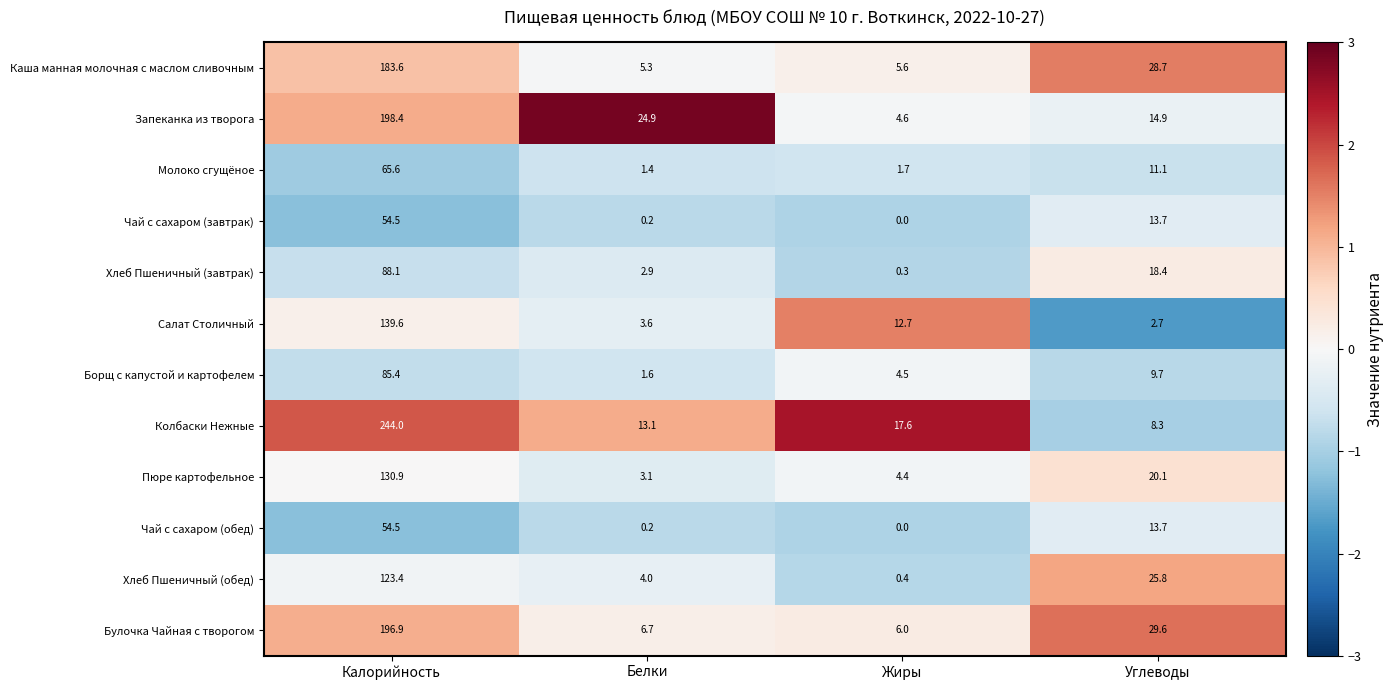

At how many categories does at least one series exceed 2?

4